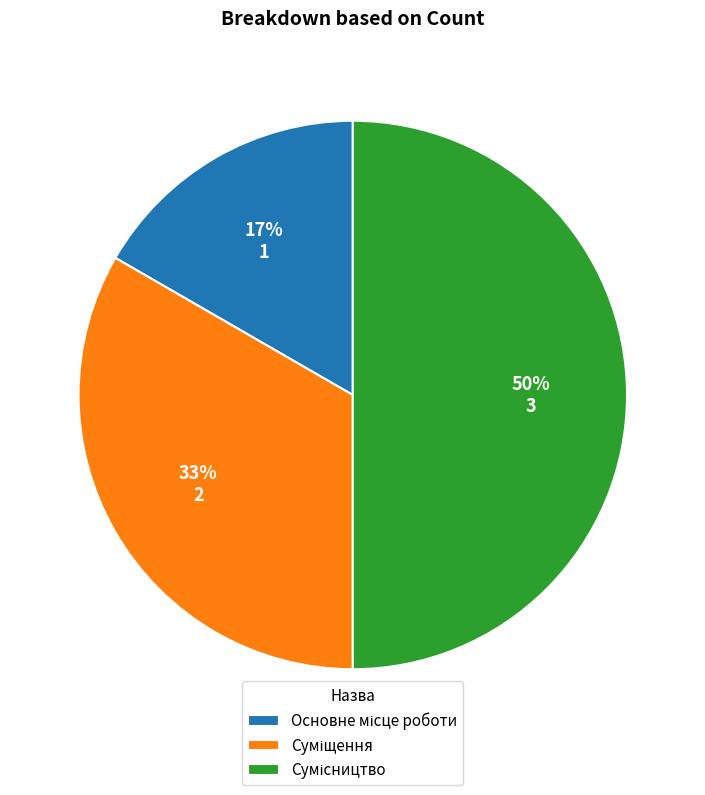

To the nearest percent, what is the average slice percentage?

33%